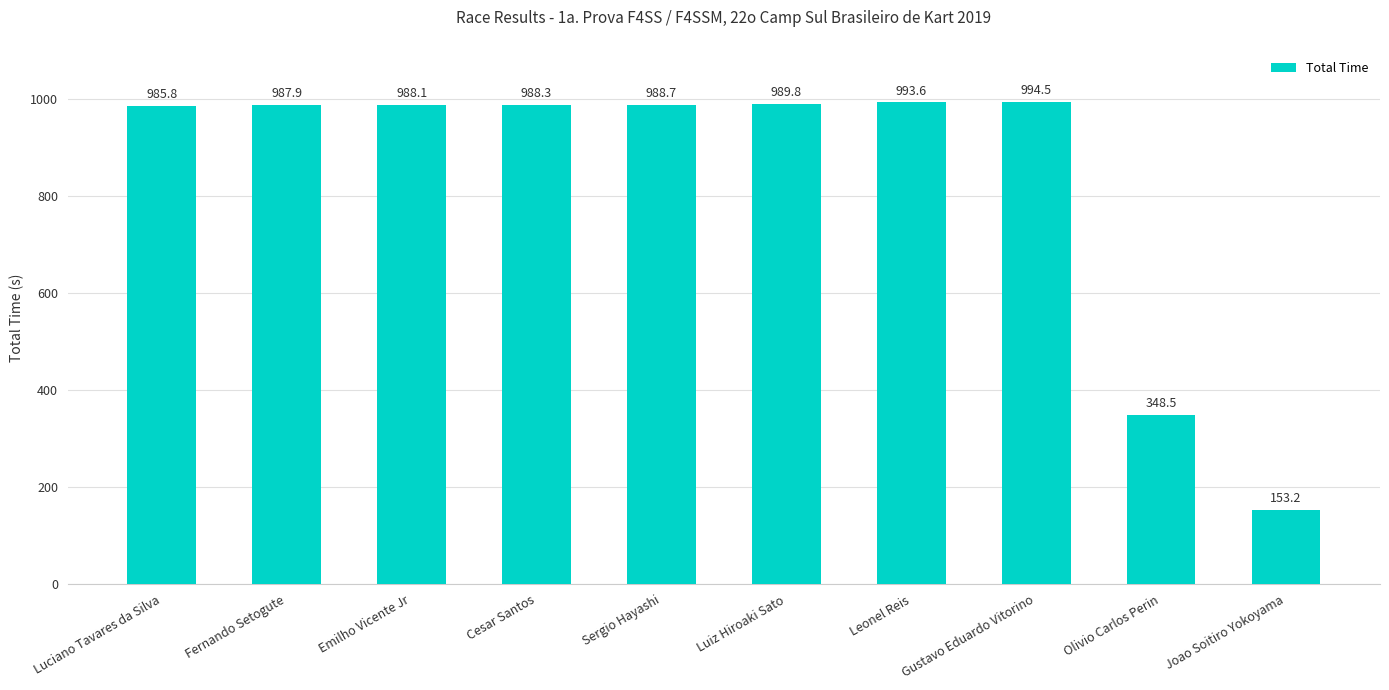

The chart shows a value of 993.6 at Leonel Reis. True or false?

True